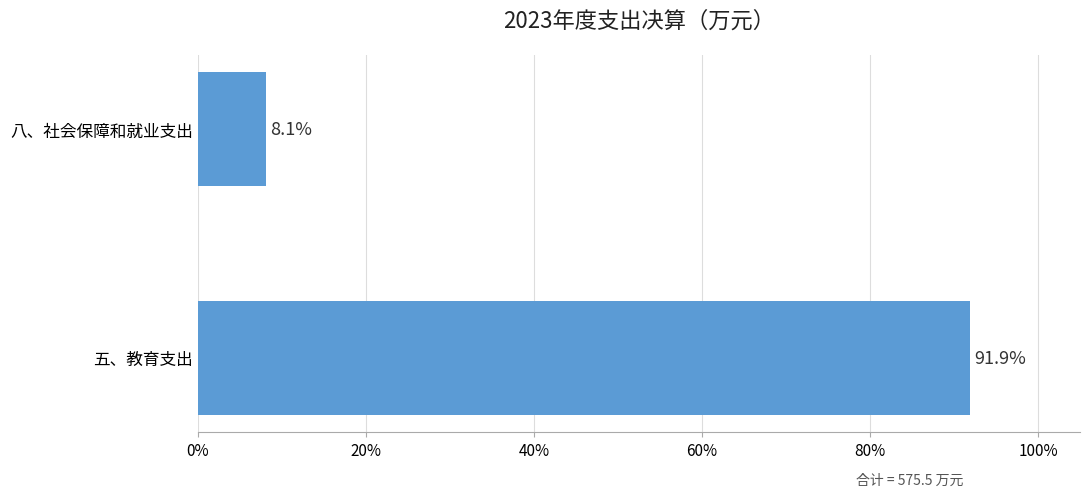

Rank the categories by value from highest to lowest.

五、教育支出, 八、社会保障和就业支出